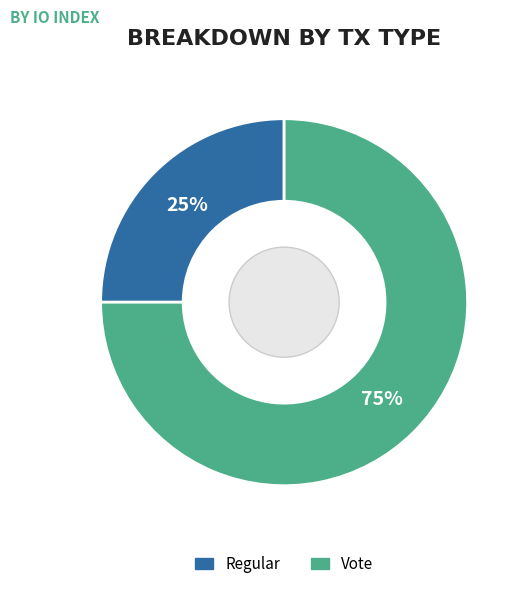

To the nearest percent, what portion does Regular represent?

25%